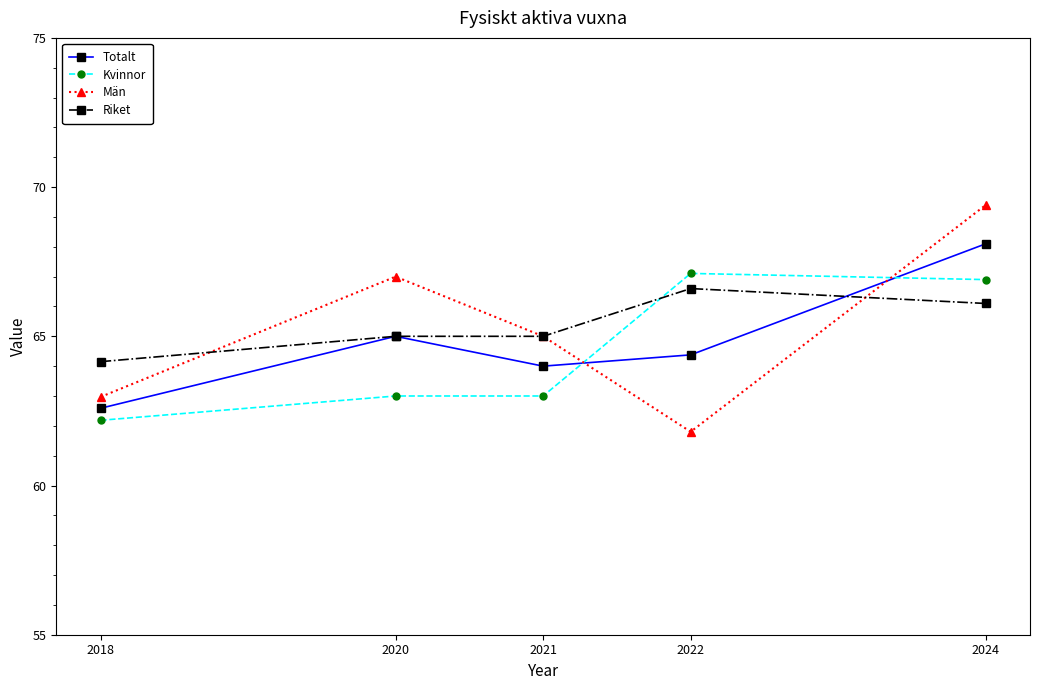

What is the total value across all series at 2018?

251.9